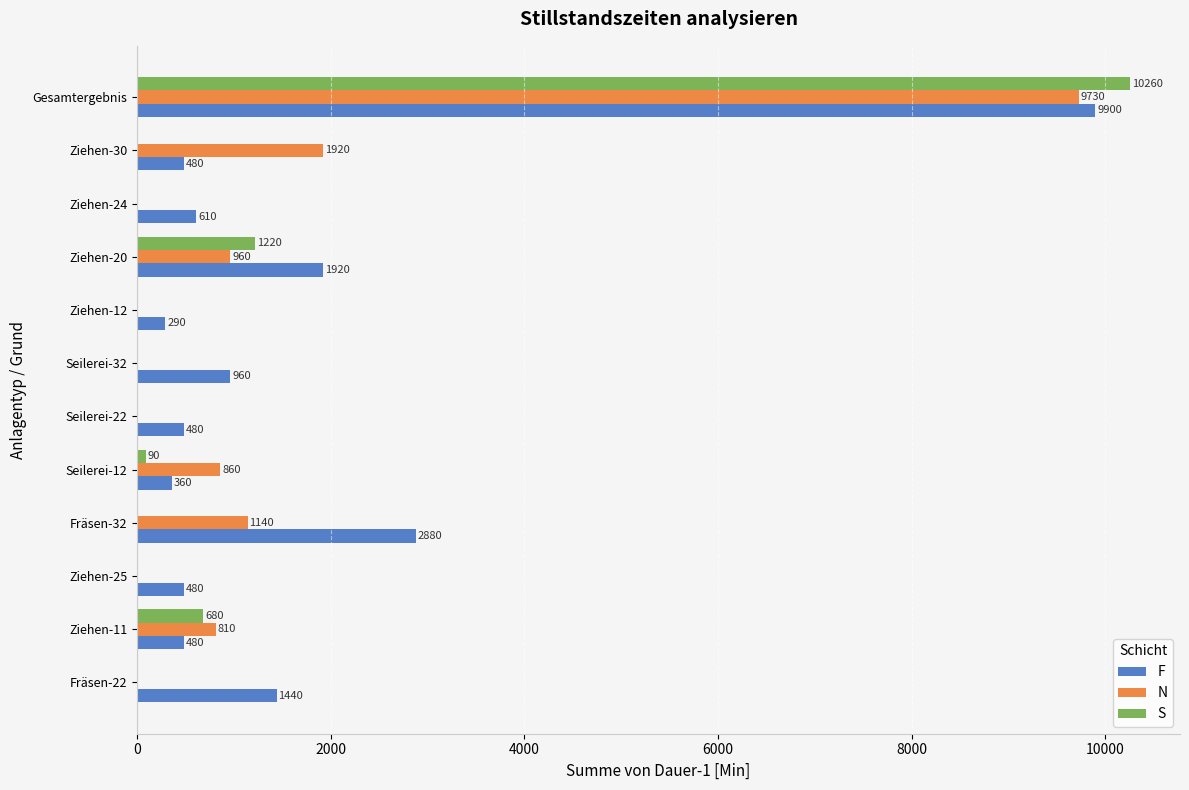

At which category is the sum across all series the highest?

Gesamtergebnis